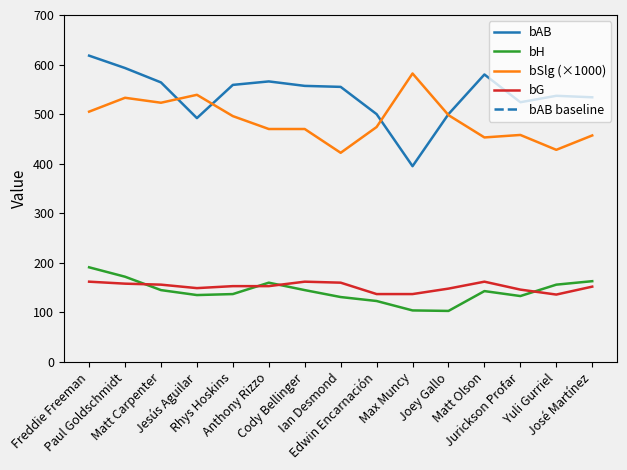

Reading right to left, extract all data points from this chart.

bG: 152	136	146	162	148	137	137	160	162	153	153	149	156	158	162
bAB: 534	537	524	580	500	395	500	555	557	566	559	492	564	593	618
bH: 163	156	133	143	103	104	123	131	145	160	137	135	145	172	191
bSlg_scaled: 457	428	458	453	498	582	474	422	470	470	496	539	523	533	505